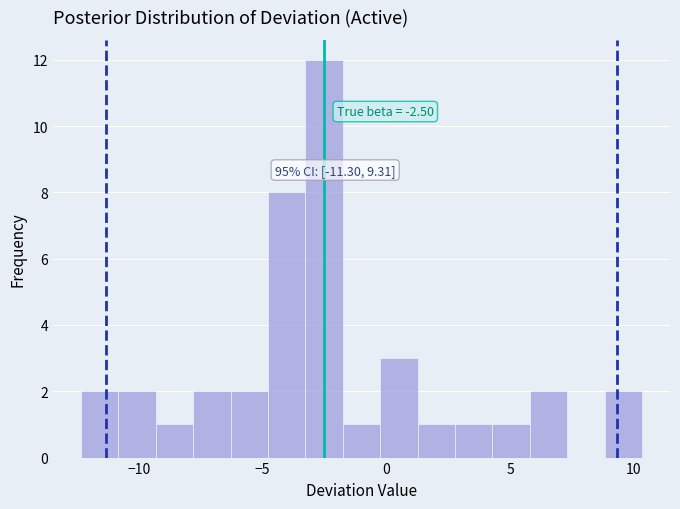

Around what value on the x-axis is the tallest bar? Give the approximate position of its centre, as read against the axis.

-2.5